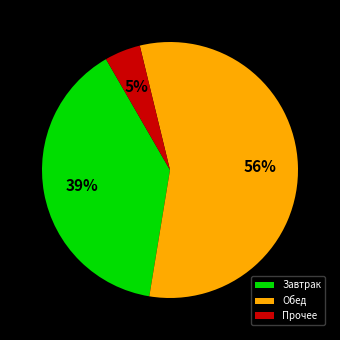

The Обед slice represents 56% of the pie. True or false?

True